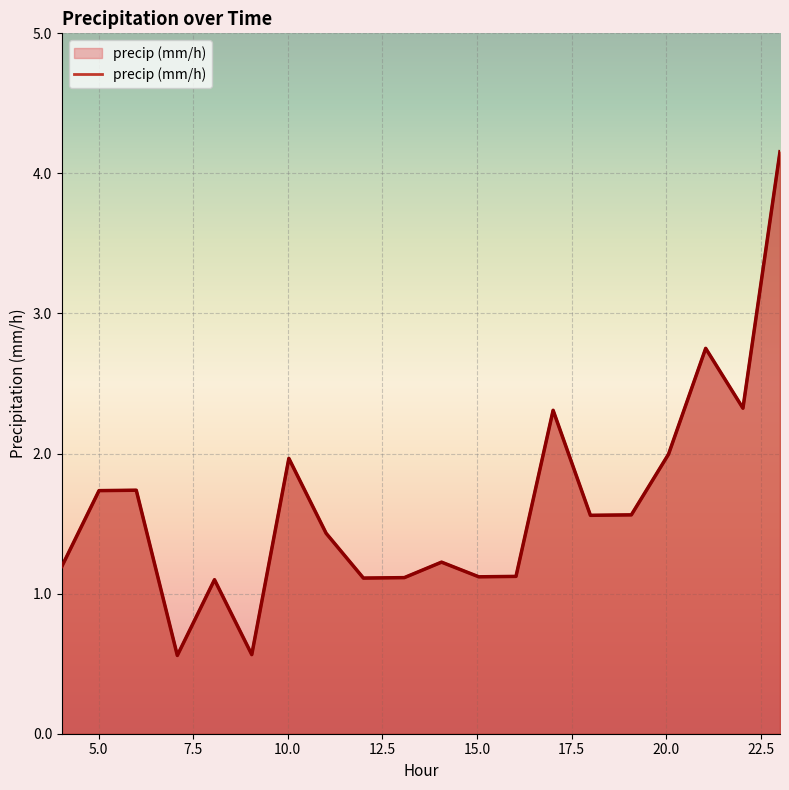

Does the chart display data point markers on the line(s)?

No